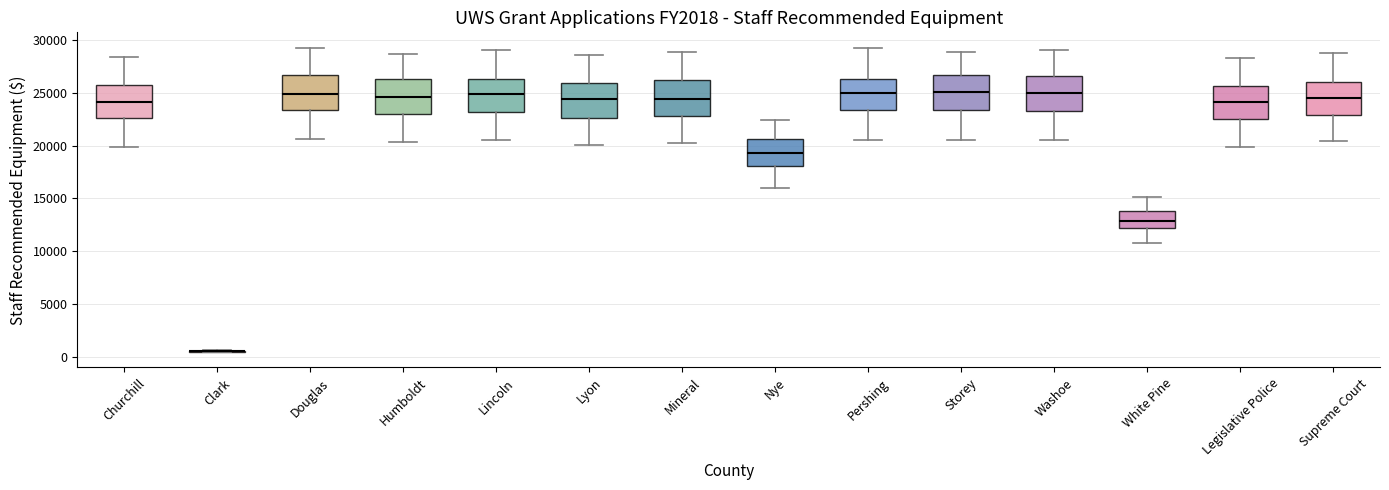

Reading left to right, transcribe this box plot: for each box, give where its median line is, the range the box spans, and where its two whiskers end, as read against the y-axis. The values are not printed on the chart, so give them approximately, as read against the axis.

Churchill: median 24000, box 22500 to 26000, whiskers 20000 to 28500
Clark: box collapsed to a line at 500, whiskers 500 to 500
Douglas: median 25000, box 23500 to 26500, whiskers 20500 to 29000
Humboldt: median 24500, box 23000 to 26500, whiskers 20500 to 28500
Lincoln: median 25000, box 23000 to 26500, whiskers 20500 to 29000
Lyon: median 24500, box 22500 to 26000, whiskers 20000 to 28500
Mineral: median 24500, box 23000 to 26000, whiskers 20000 to 29000
Nye: median 19500, box 18000 to 20500, whiskers 16000 to 22500
Pershing: median 25000, box 23500 to 26500, whiskers 20500 to 29500
Storey: median 25000, box 23500 to 26500, whiskers 20500 to 29000
Washoe: median 25000, box 23500 to 26500, whiskers 20500 to 29000
White Pine: median 13000, box 12000 to 14000, whiskers 10500 to 15000
Legislative Police: median 24000, box 22500 to 25500, whiskers 20000 to 28500
Supreme Court: median 24500, box 23000 to 26000, whiskers 20500 to 28500